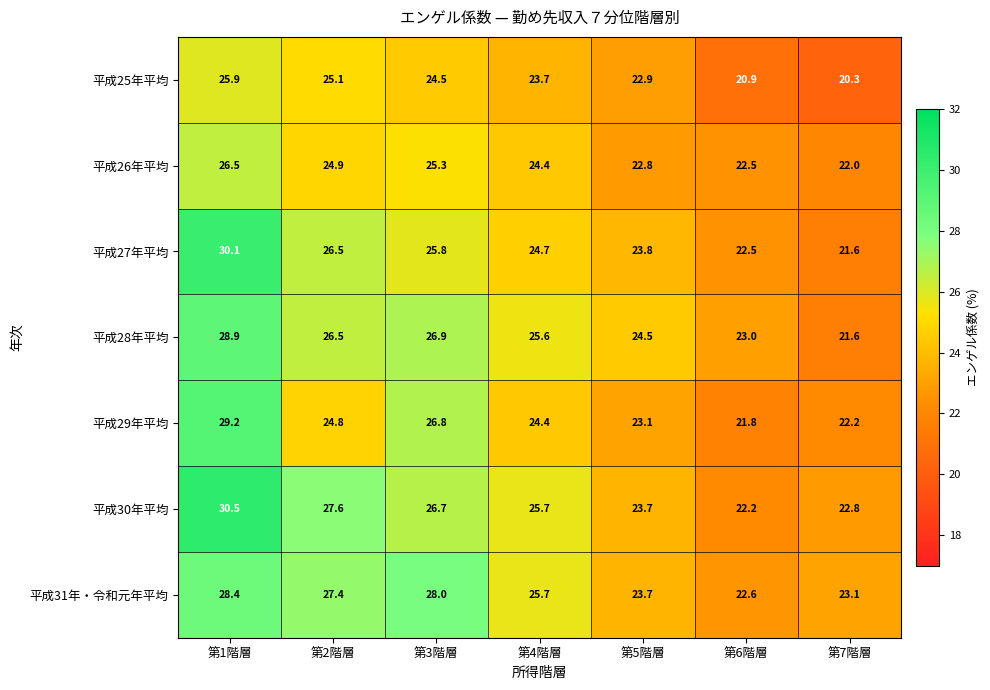

At which label does 平成26年平均 first exceed 24?

第1階層